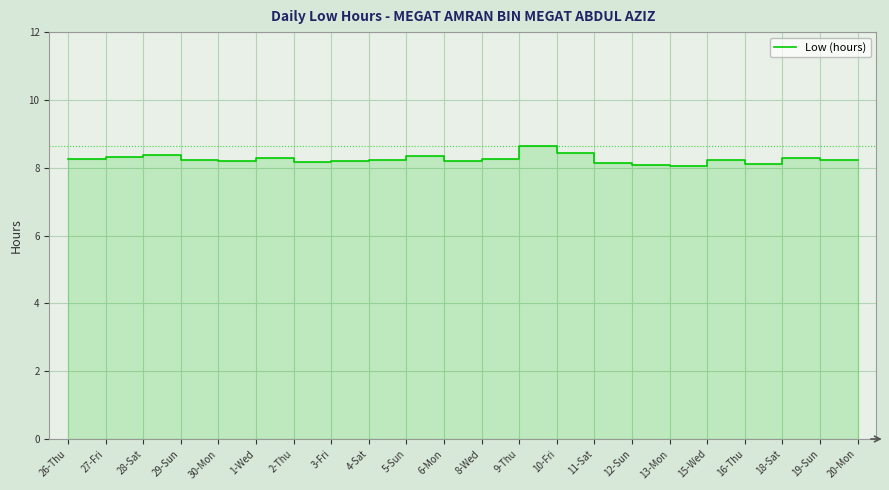

The value at 27-Fri is 8.3. True or false?

True